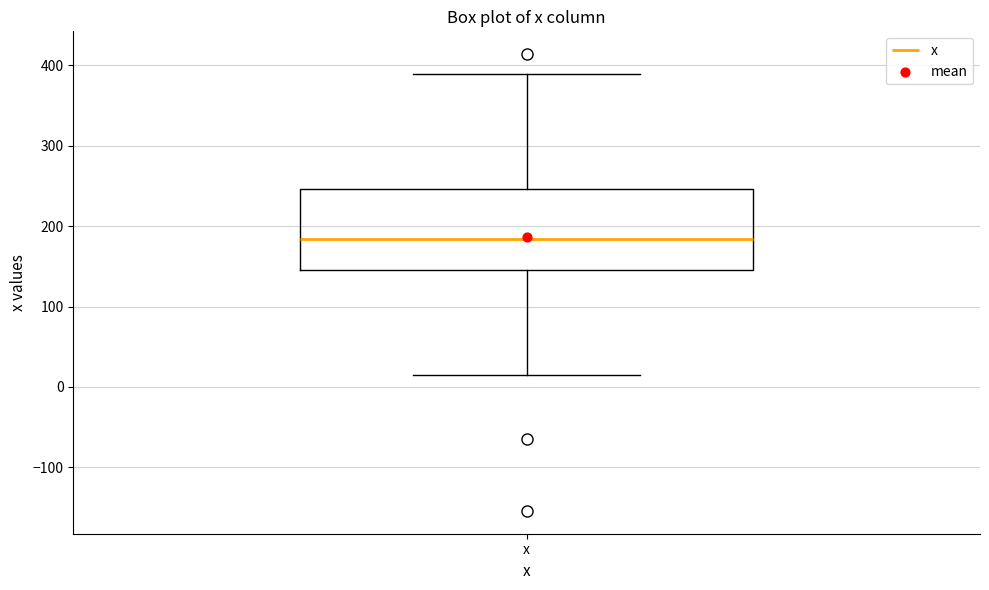

Read this box plot against the y-axis: the position of the median line, the range covered by the box, and the ends of both whiskers. The values are not printed on the chart, so give them approximately, as read against the axis.

median 180, box 140 to 250, whiskers 10 to 390